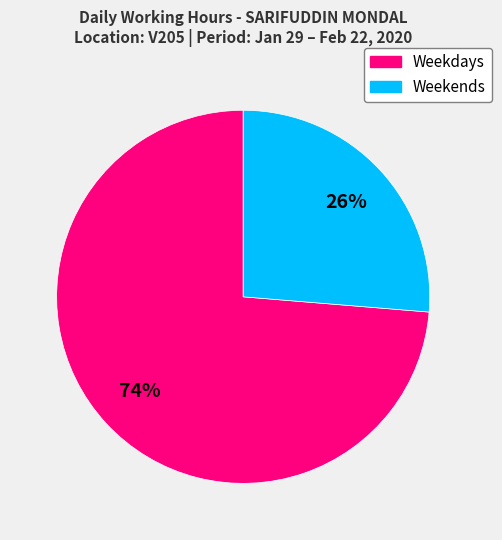

Does any single category account for the majority?

Yes